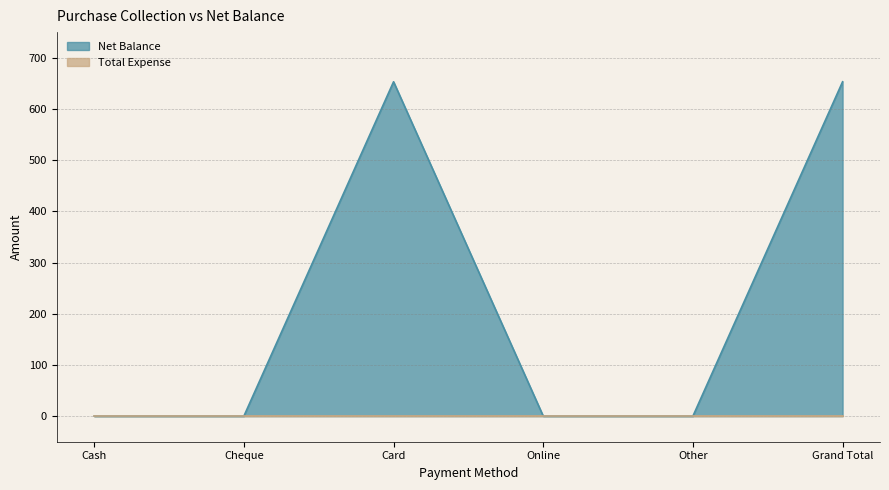

The value of Net Balance at Card is 653. True or false?

True